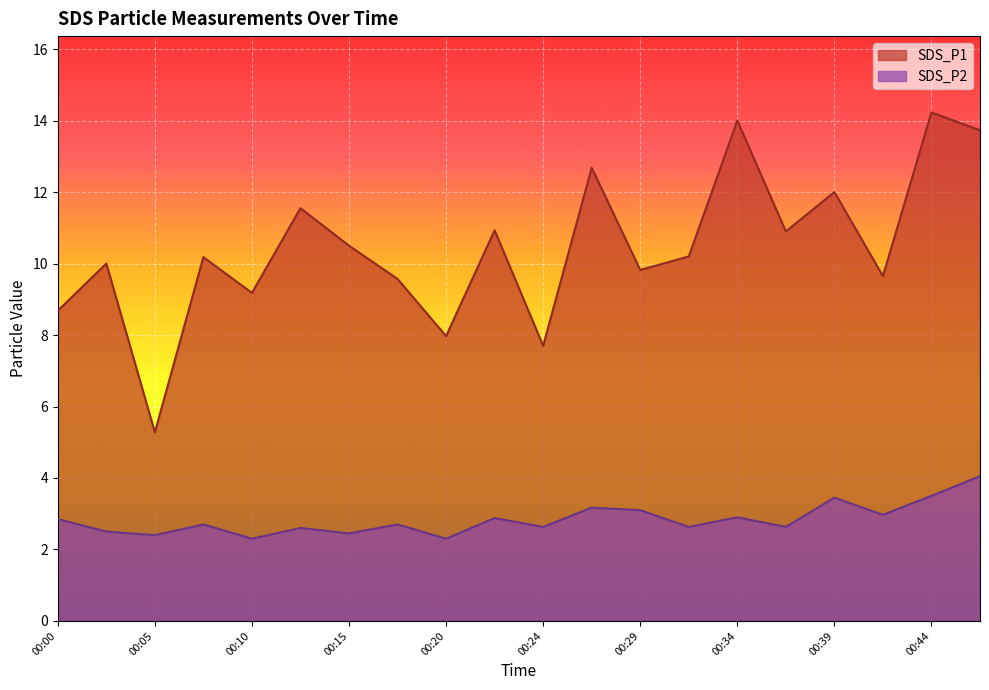

Count the number of categories in the chart.

20